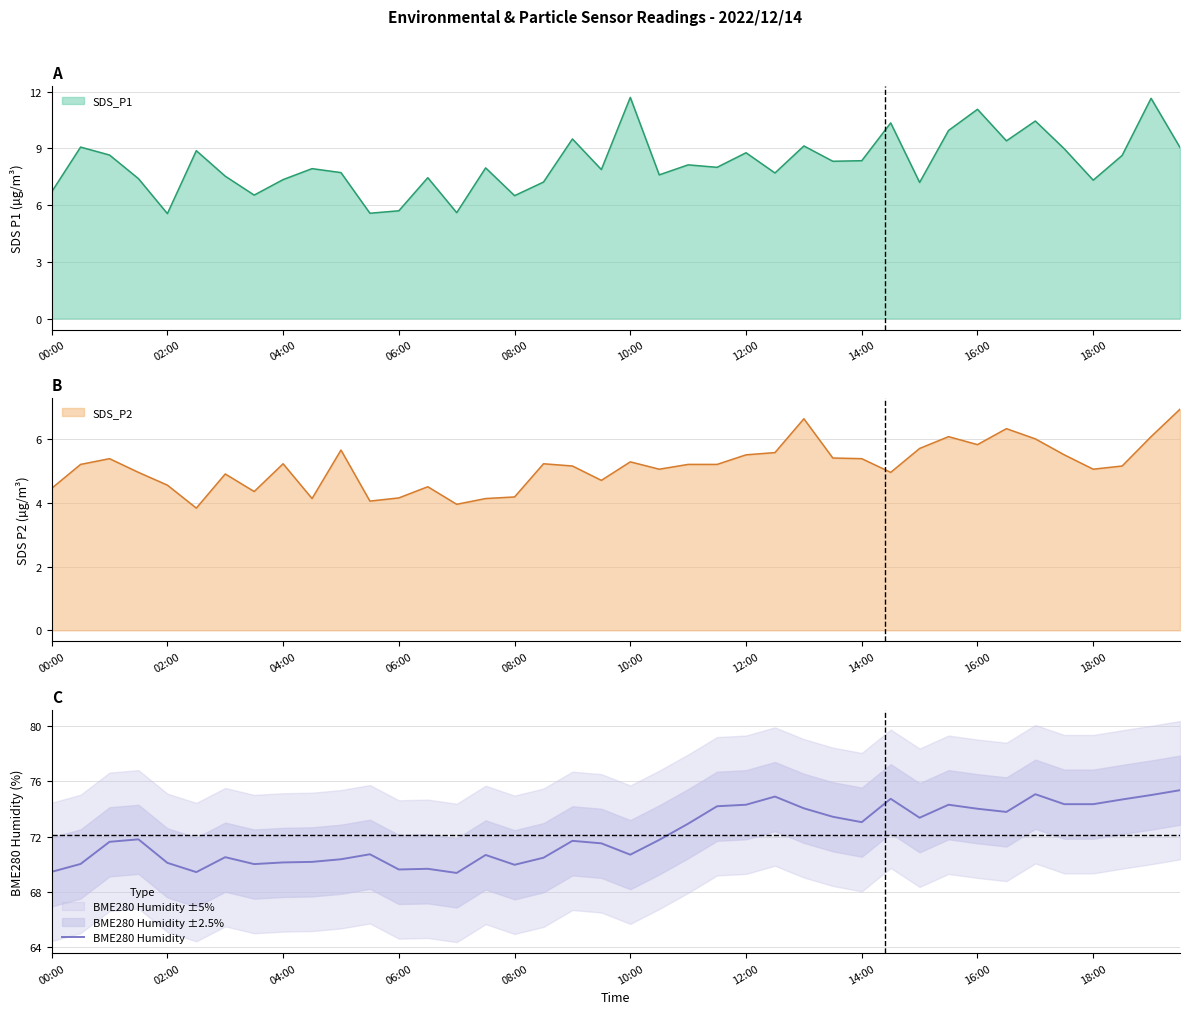

How many interior local peaks (higher than both neighbors) does the data have?

10